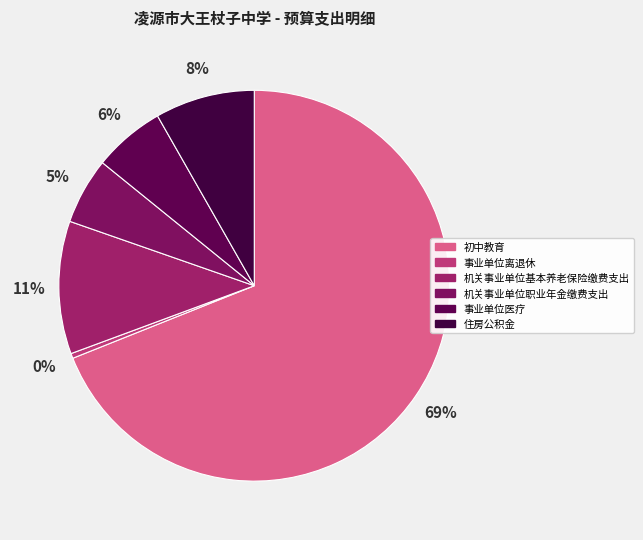

Is there a majority slice in this chart?

Yes